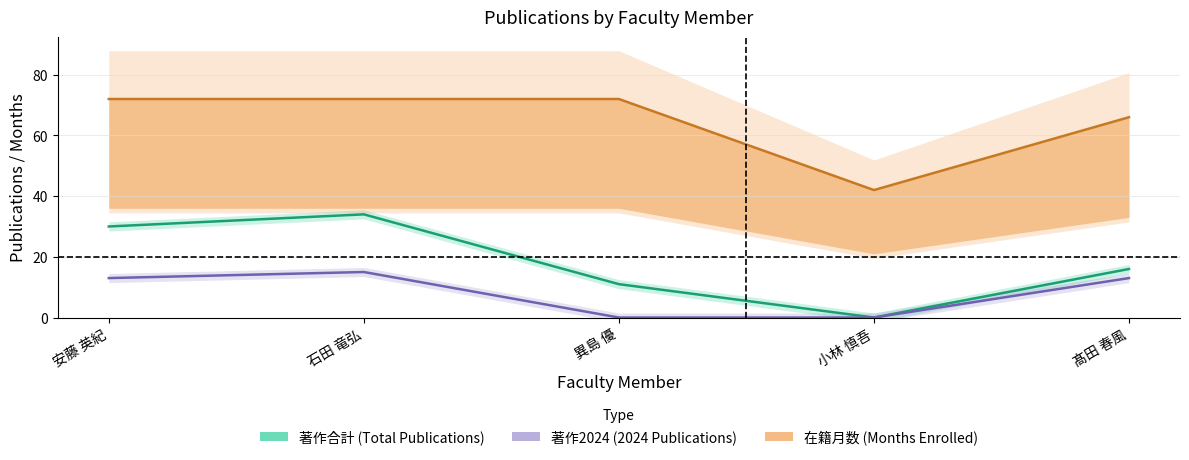

In 著作合計, how many points are lower than both neighbors (excluding endpoints)?

1